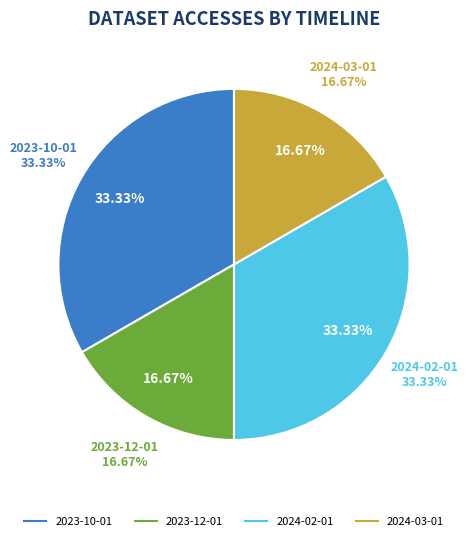

To the nearest percent, what portion does 2023-10-01 represent?

33%